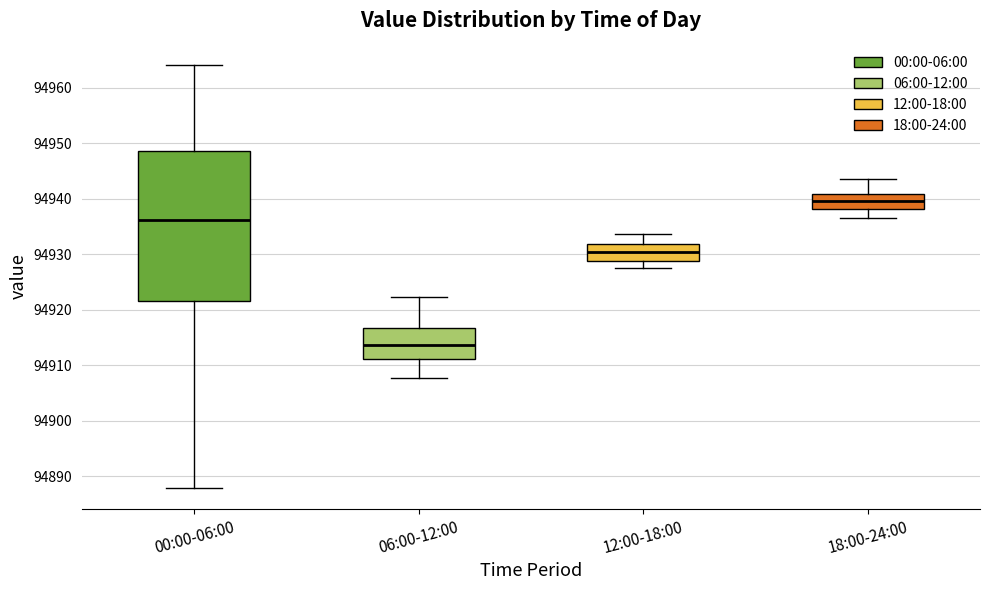

Which box is the tallest, from its lower edge to its upper edge?

00:00-06:00